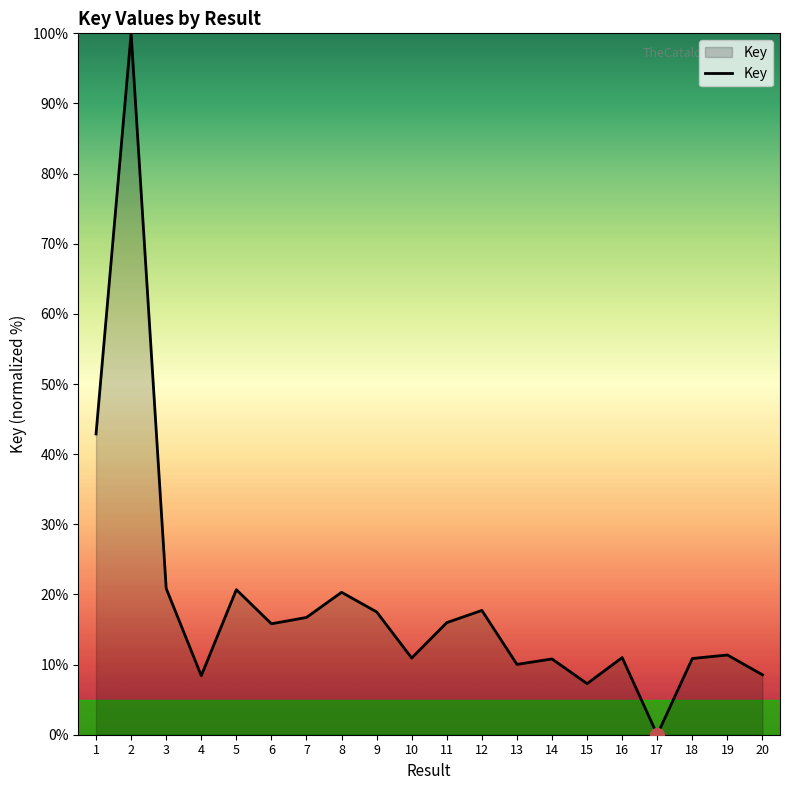

What is the change in value from 2 to 5?

-79.3